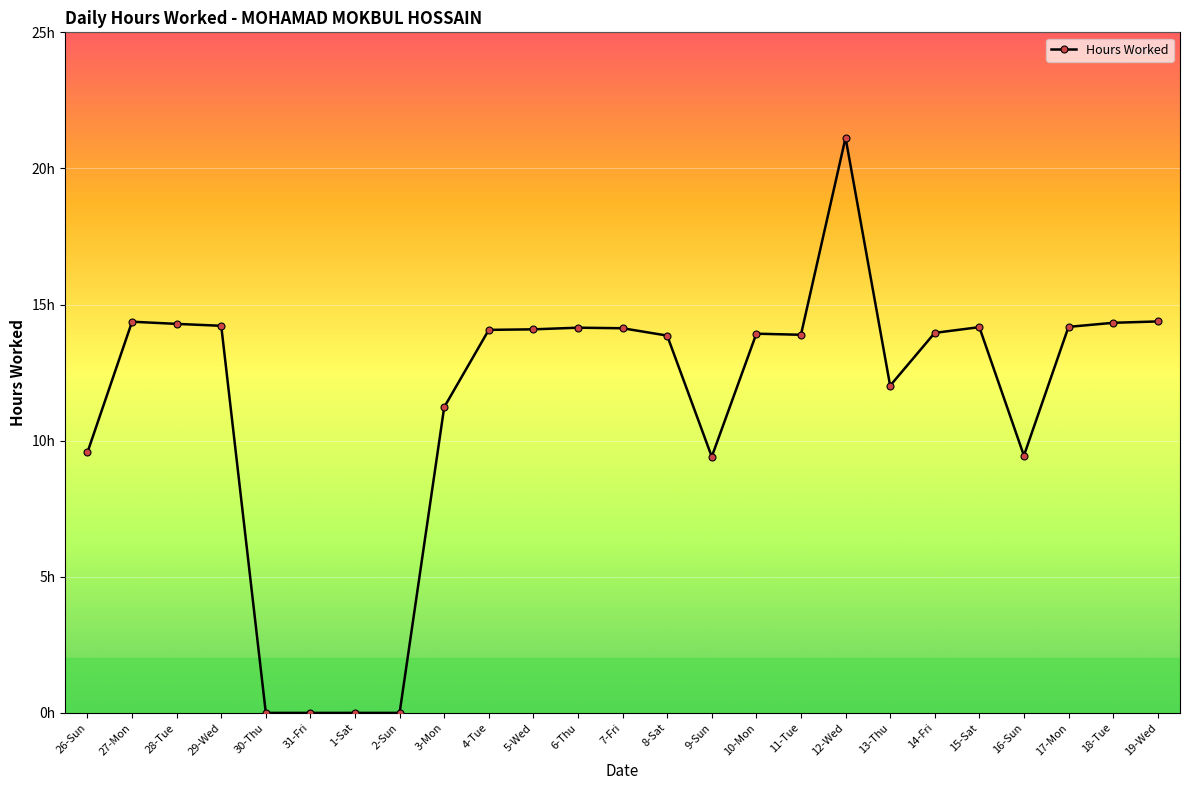

Rank the categories by value from lowest to highest.

30-Thu, 31-Fri, 1-Sat, 2-Sun, 9-Sun, 16-Sun, 26-Sun, 3-Mon, 13-Thu, 8-Sat, 11-Tue, 10-Mon, 14-Fri, 4-Tue, 5-Wed, 7-Fri, 6-Thu, 15-Sat, 17-Mon, 29-Wed, 28-Tue, 18-Tue, 27-Mon, 19-Wed, 12-Wed